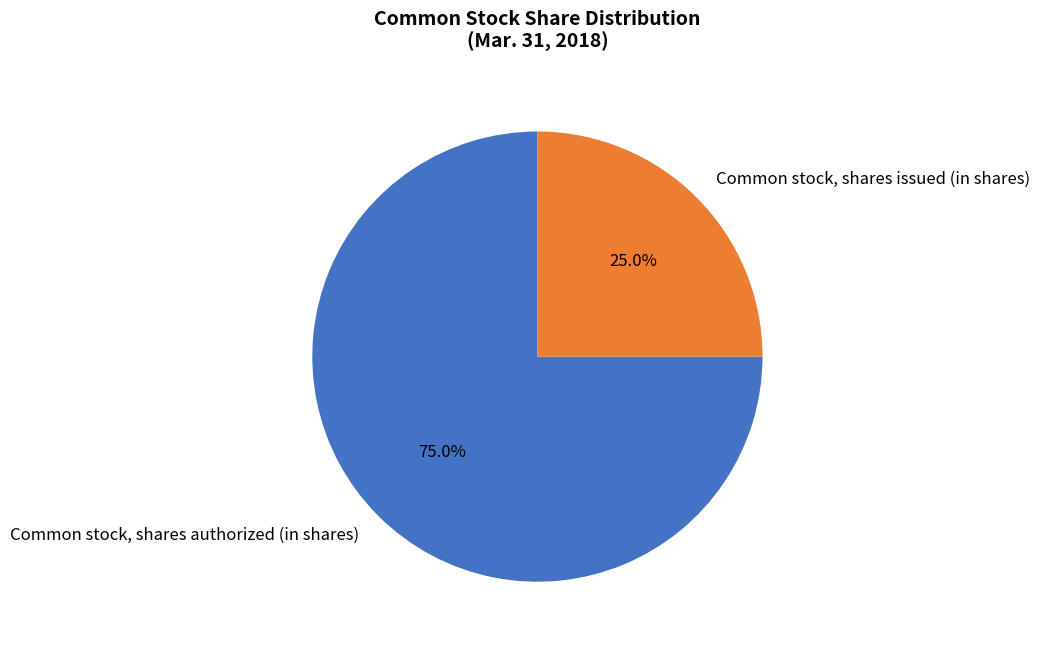

Does Common stock, shares issued (in shares) account for over 50% of the chart?

No